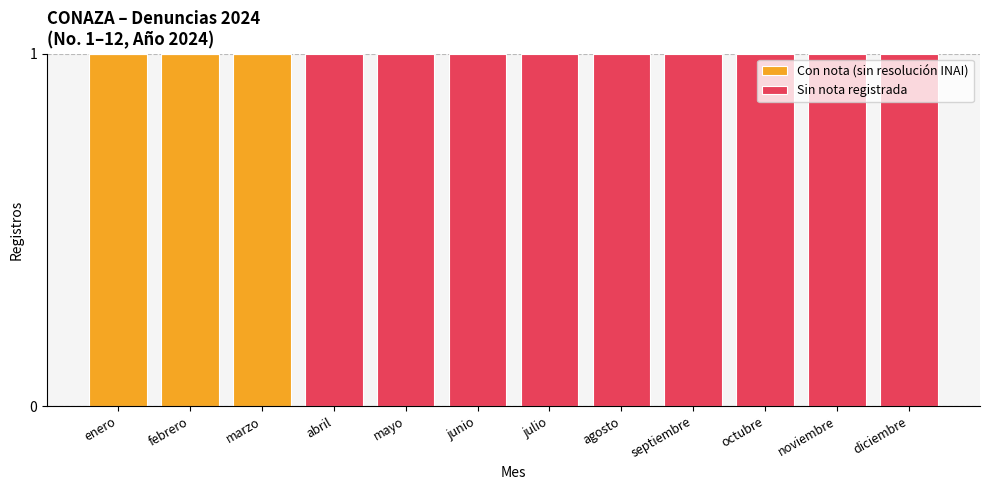

What is the total value across all series at febrero?

1